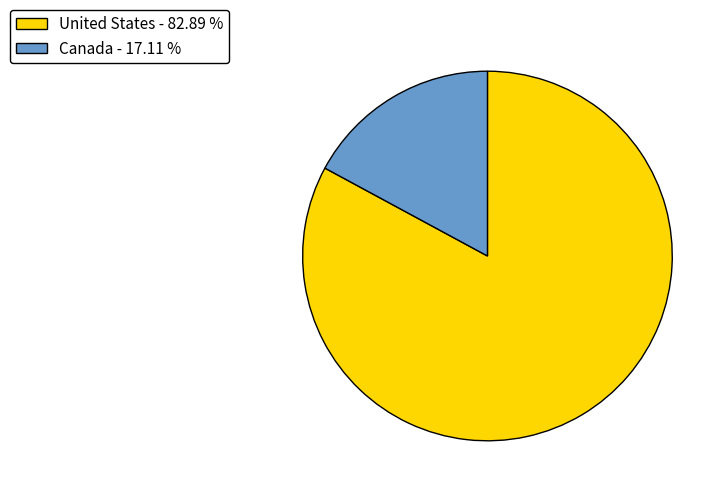

Which has a higher value, United States or Canada?

United States